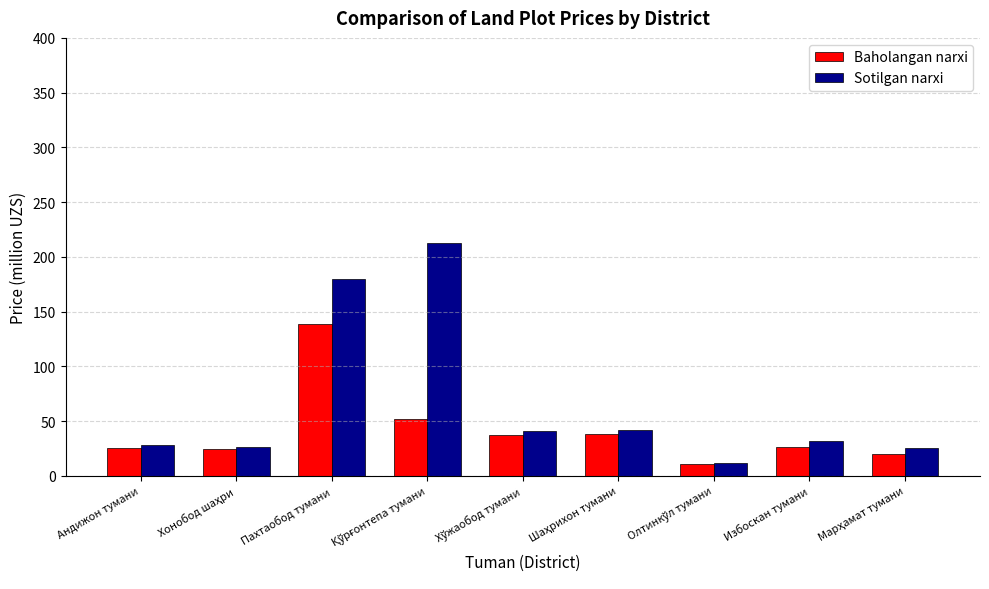

The value of Baholangan narxi at Избоскан тумани is 26.8. True or false?

True